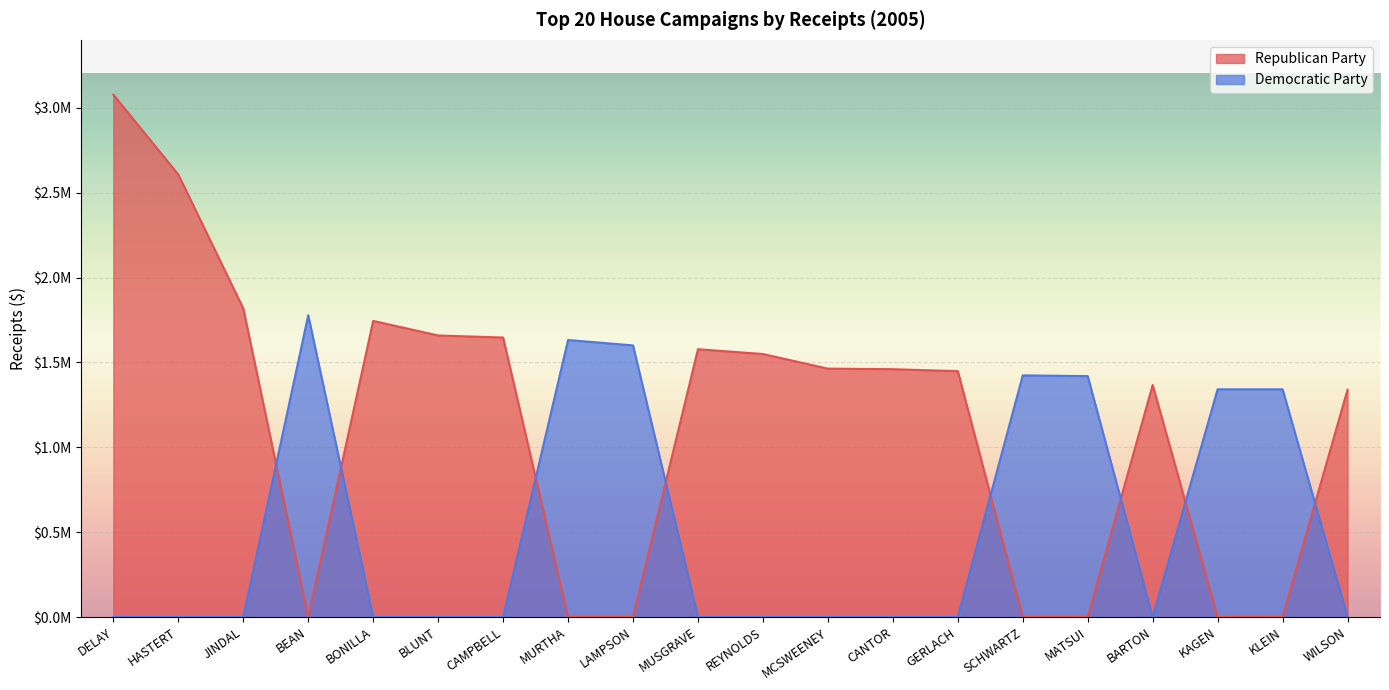

Read the Democratic Party value at SCHWARTZ.

1423668.7